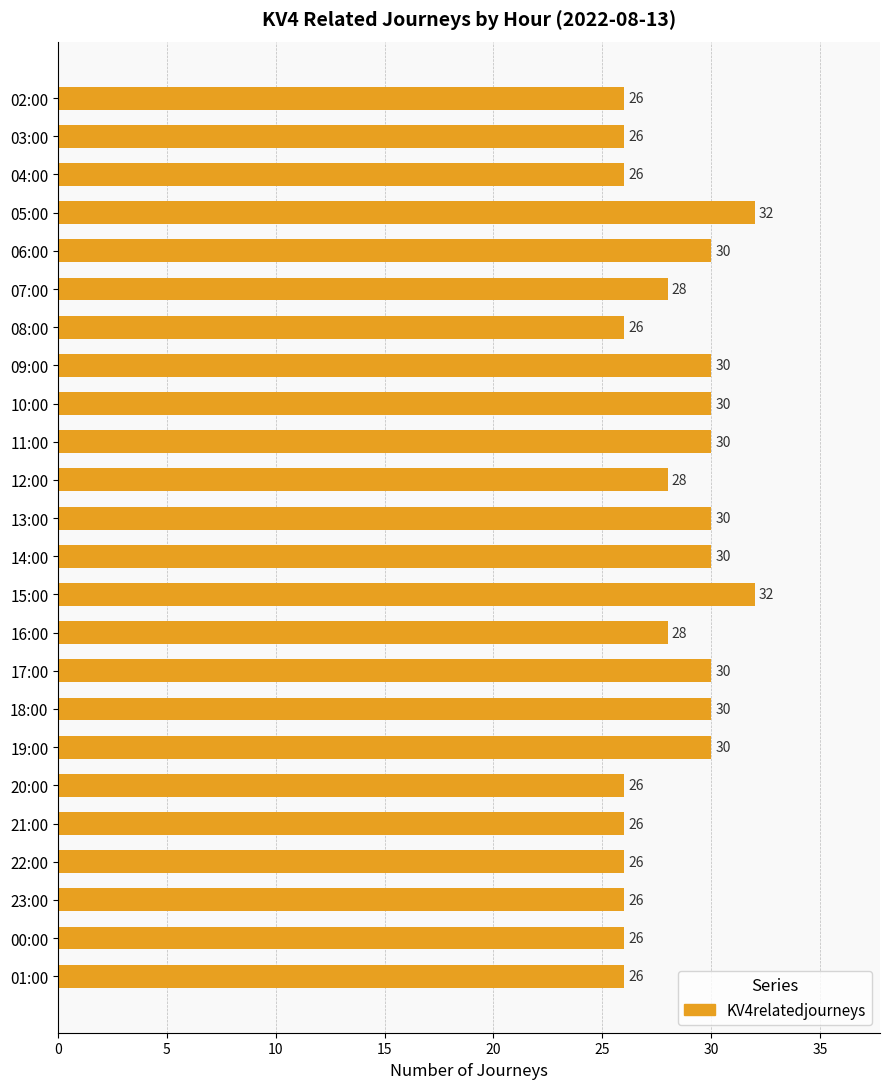

What is the ratio of the value at 21:00 to the value at 20:00?

1.0